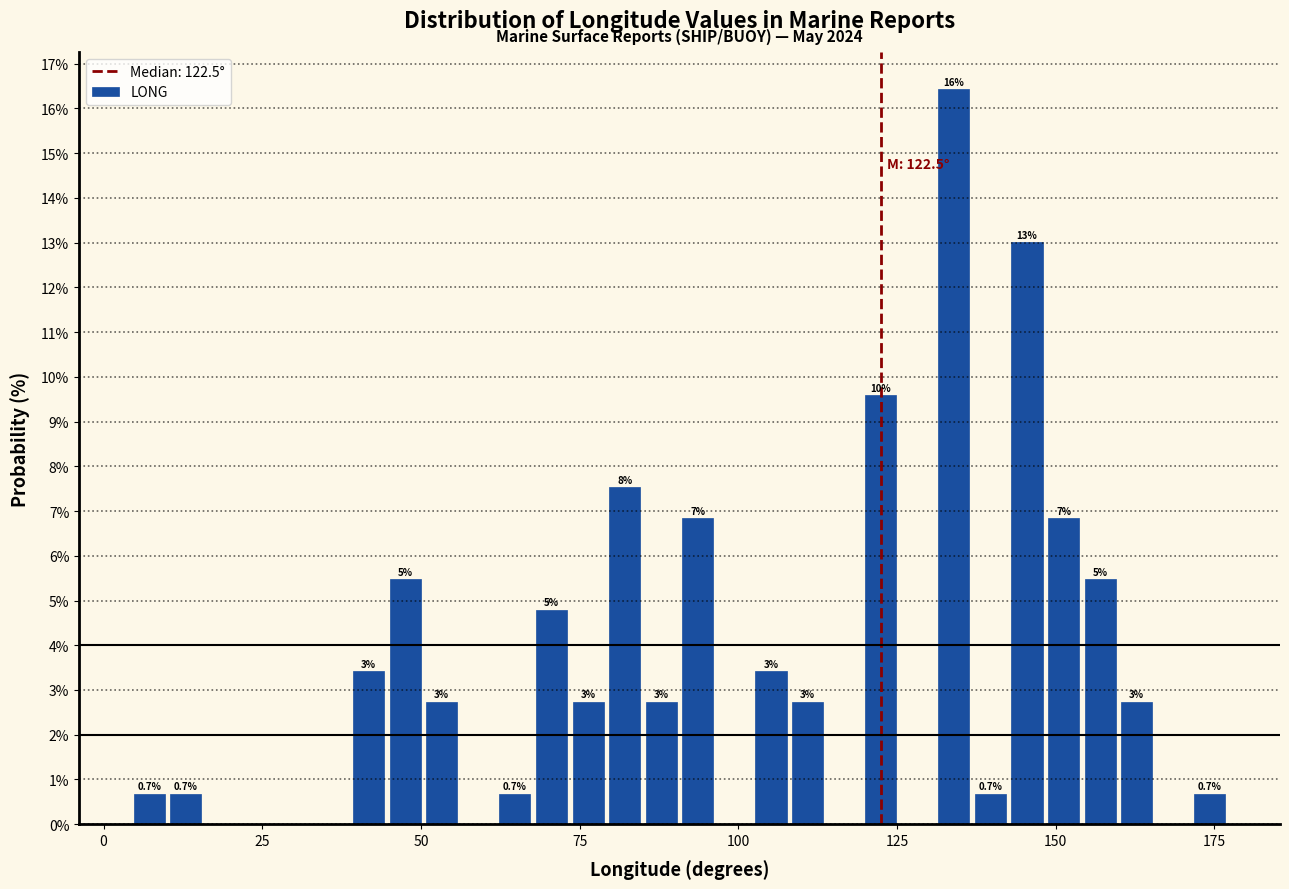

Around what value on the x-axis is the tallest bar? Give the approximate position of its centre, as read against the axis.

135